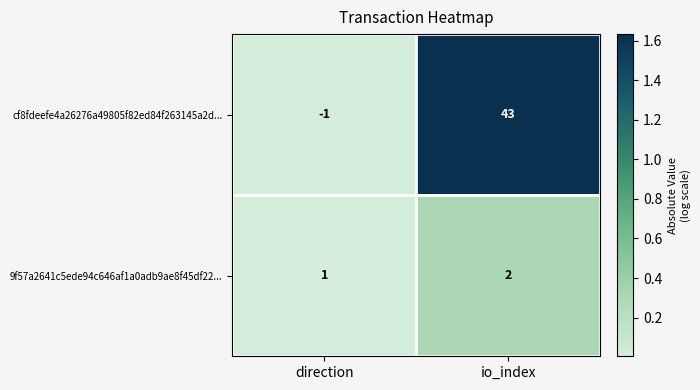

At which category does the chart reach its peak across all series?

io_index